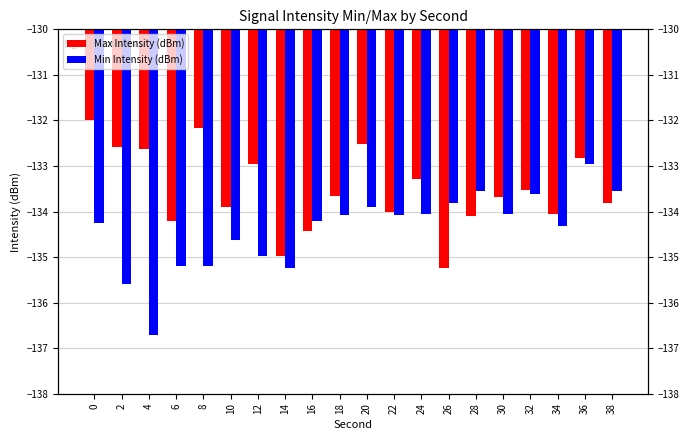

Does the chart contain any negative values?

Yes